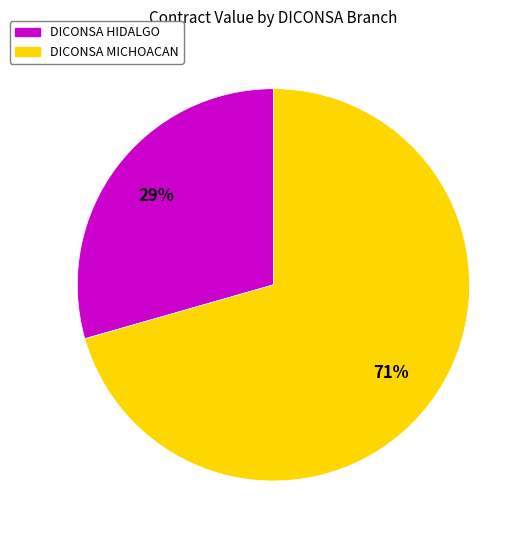

To the nearest percent, what is the average slice percentage?

50%